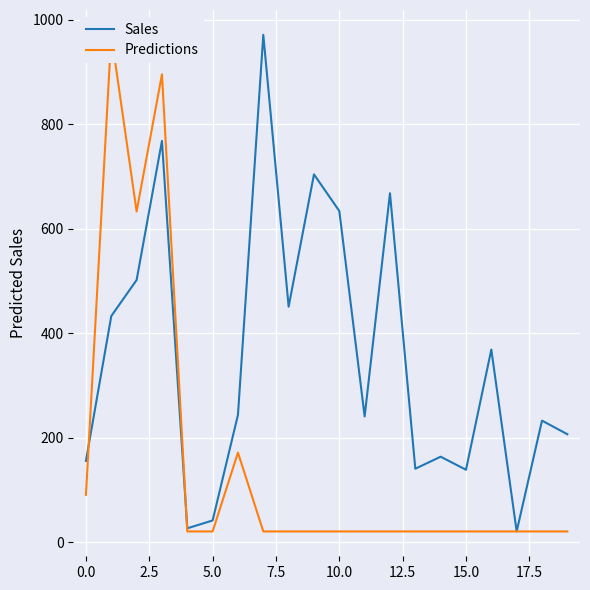

Rank the series by their maximum value, from highest to lowest.

Sales, Predictions